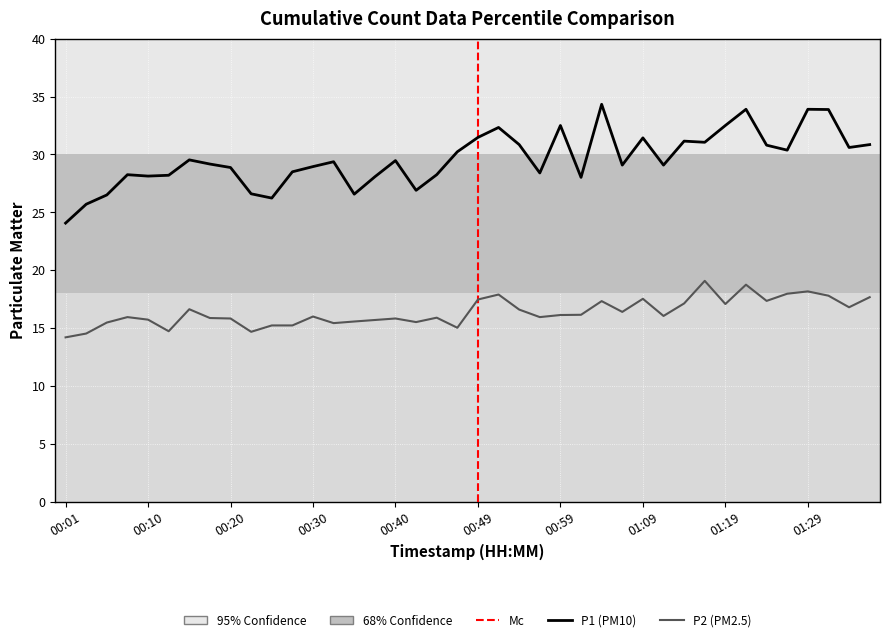

What position from the right is 00:44?

22